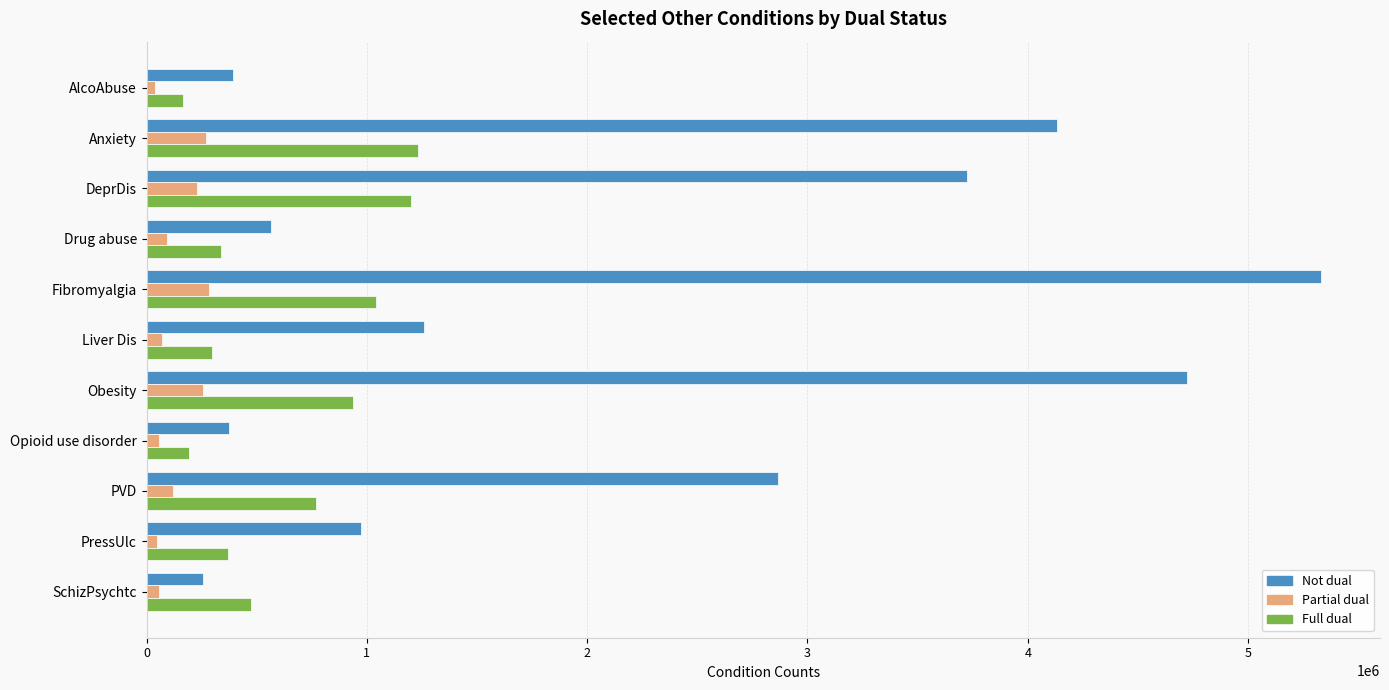

Which series has the largest total across all categories?

Not dual